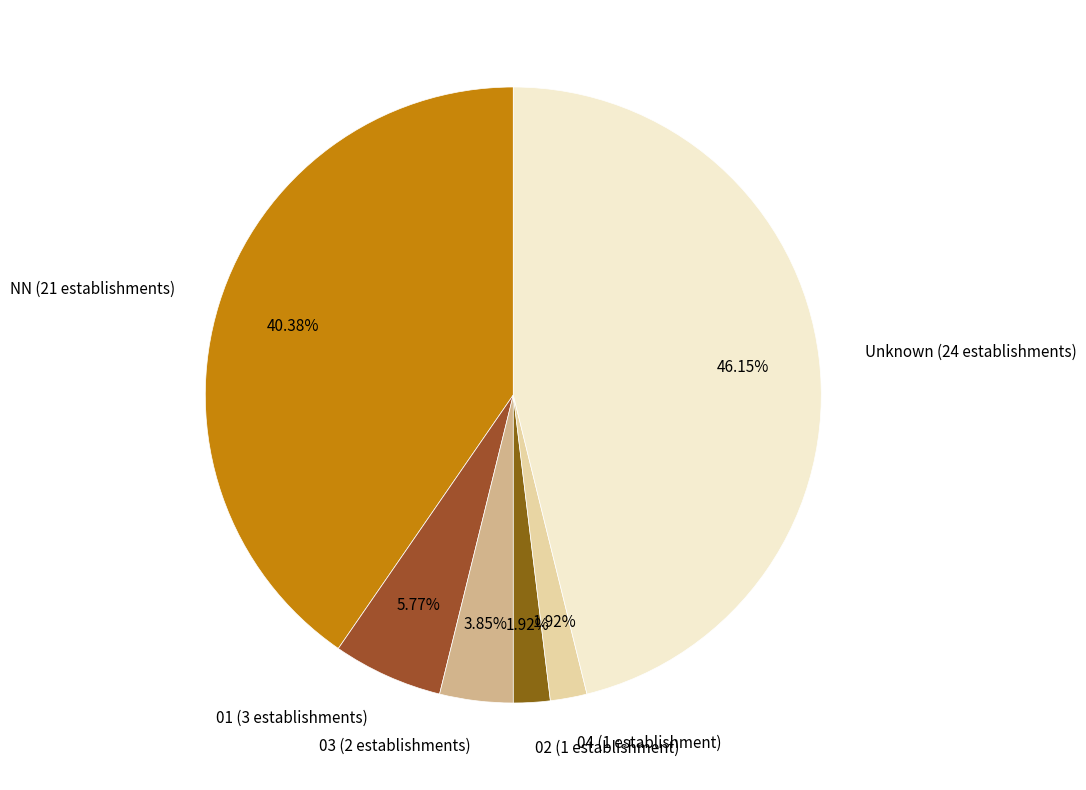

How many slices are in this pie chart?

6